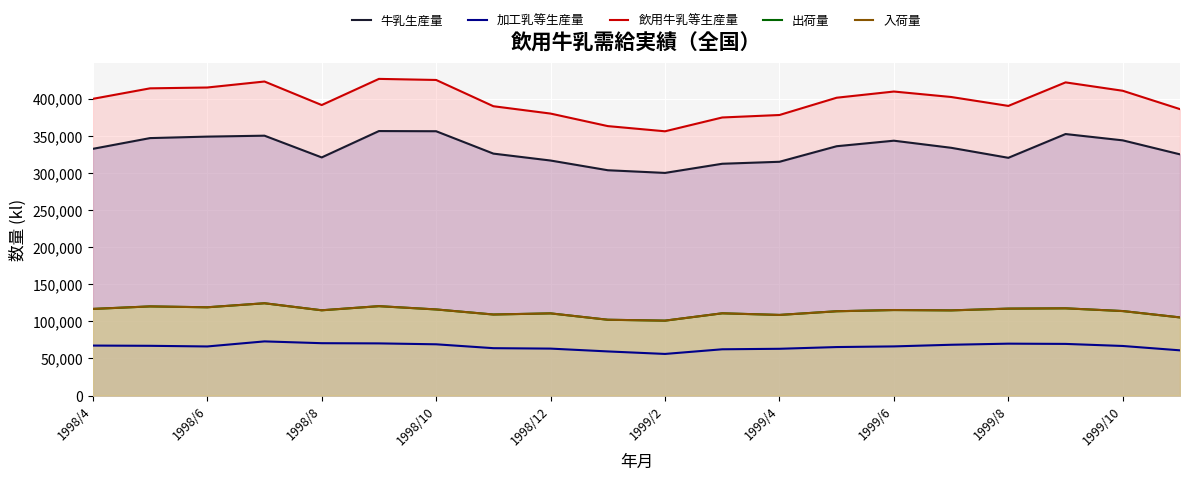

What is the sum of the 出荷量 values at 14 and 13?

228851